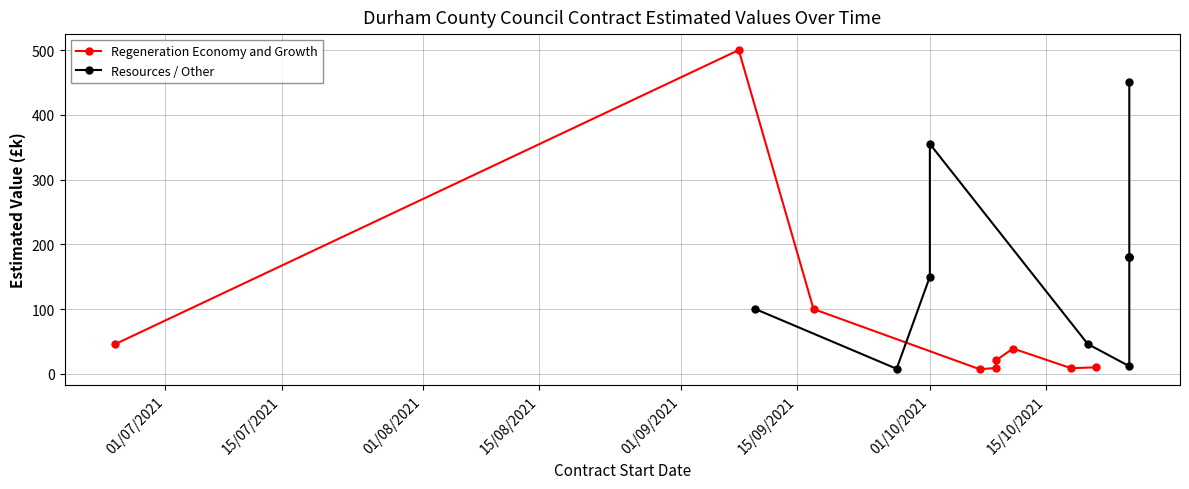

Is it true that the value at 18/10/2021 is 8.6?

True